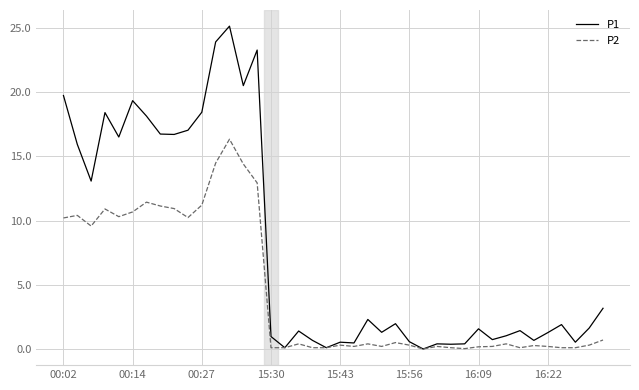

Which series has the widest spread of values?

P1